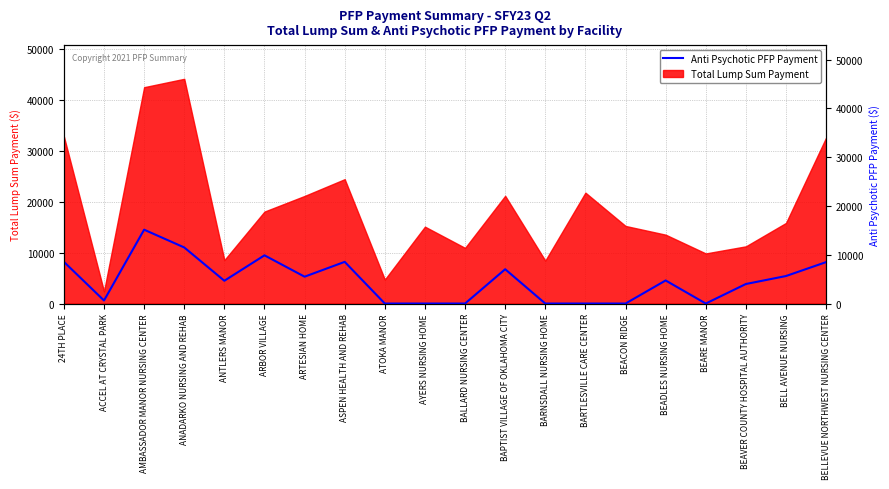

True or false: there are more than 0 points higher than both neighbors.

True